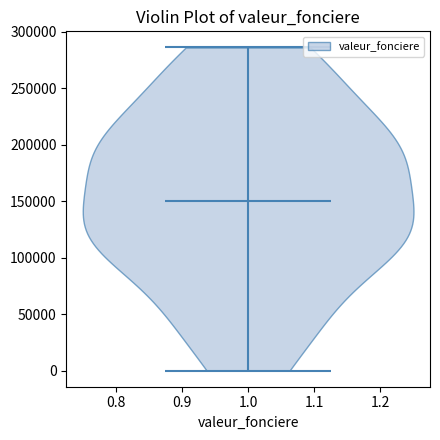

Read this violin plot against the y-axis: where its median line is, and the lowest and highest points the violin reaches. The values are not printed on the chart, so give them approximately, as read against the axis.

median line 150000, lowest point 0, highest point 285000